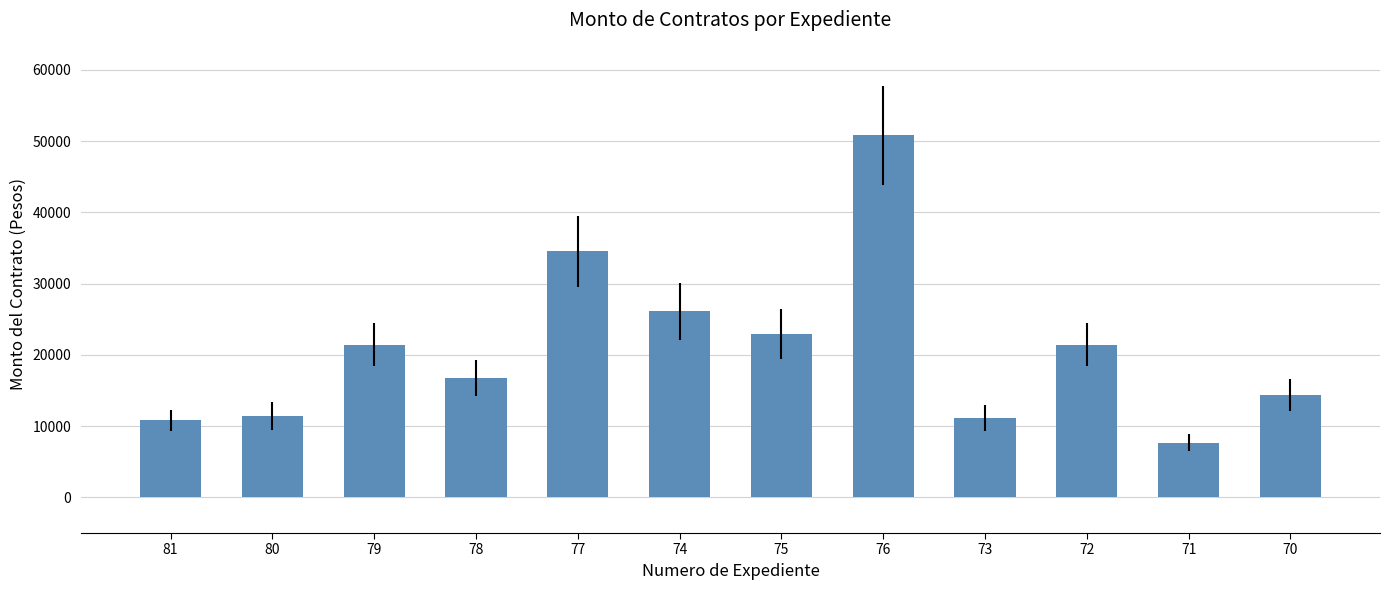

What is the smallest value displayed?

7700.0